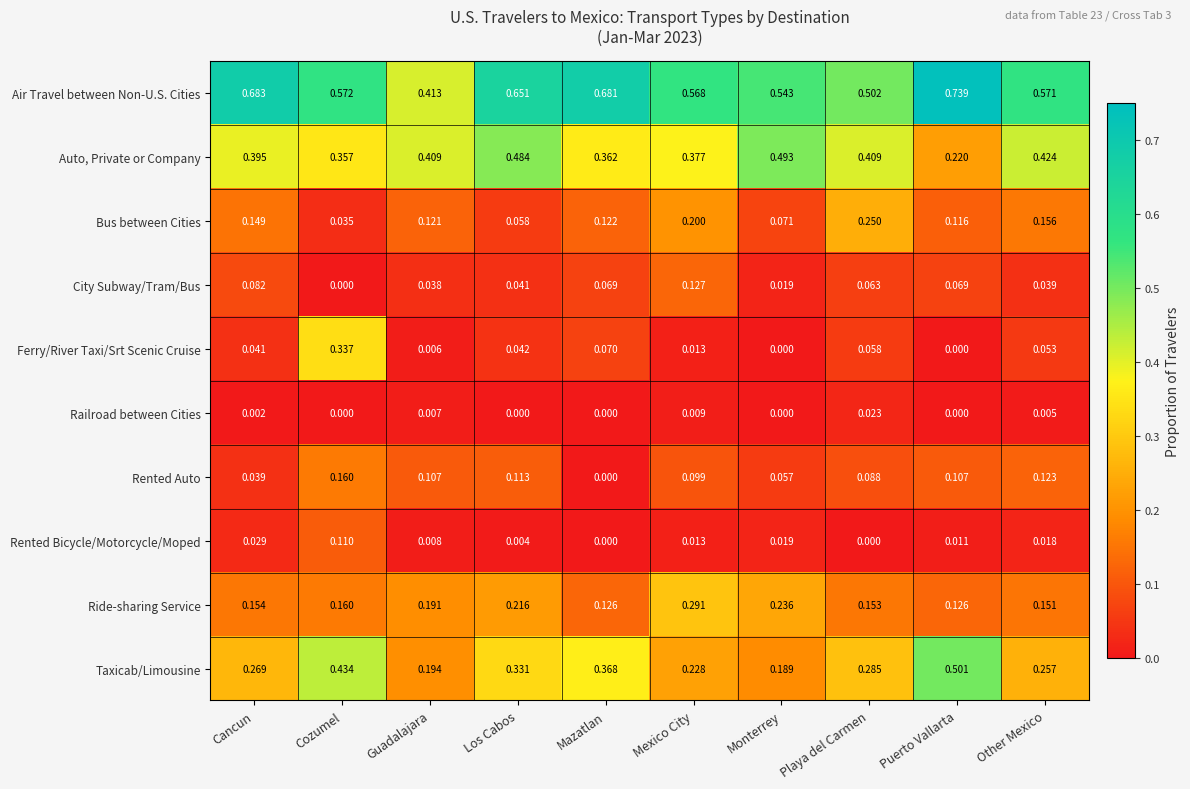

Which series has the widest spread of values?

Ferry/River Taxi/Srt Scenic Cruise